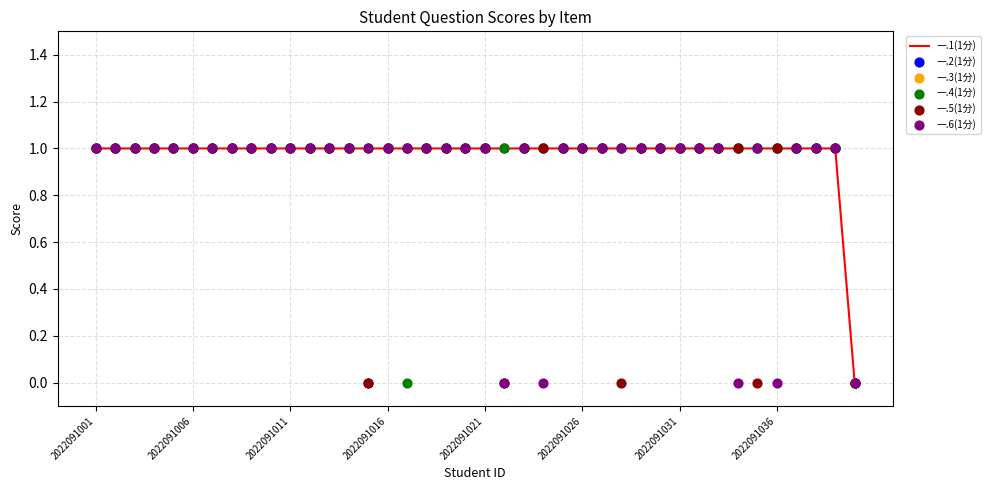

At how many categories does at least one series exceed 0?

39